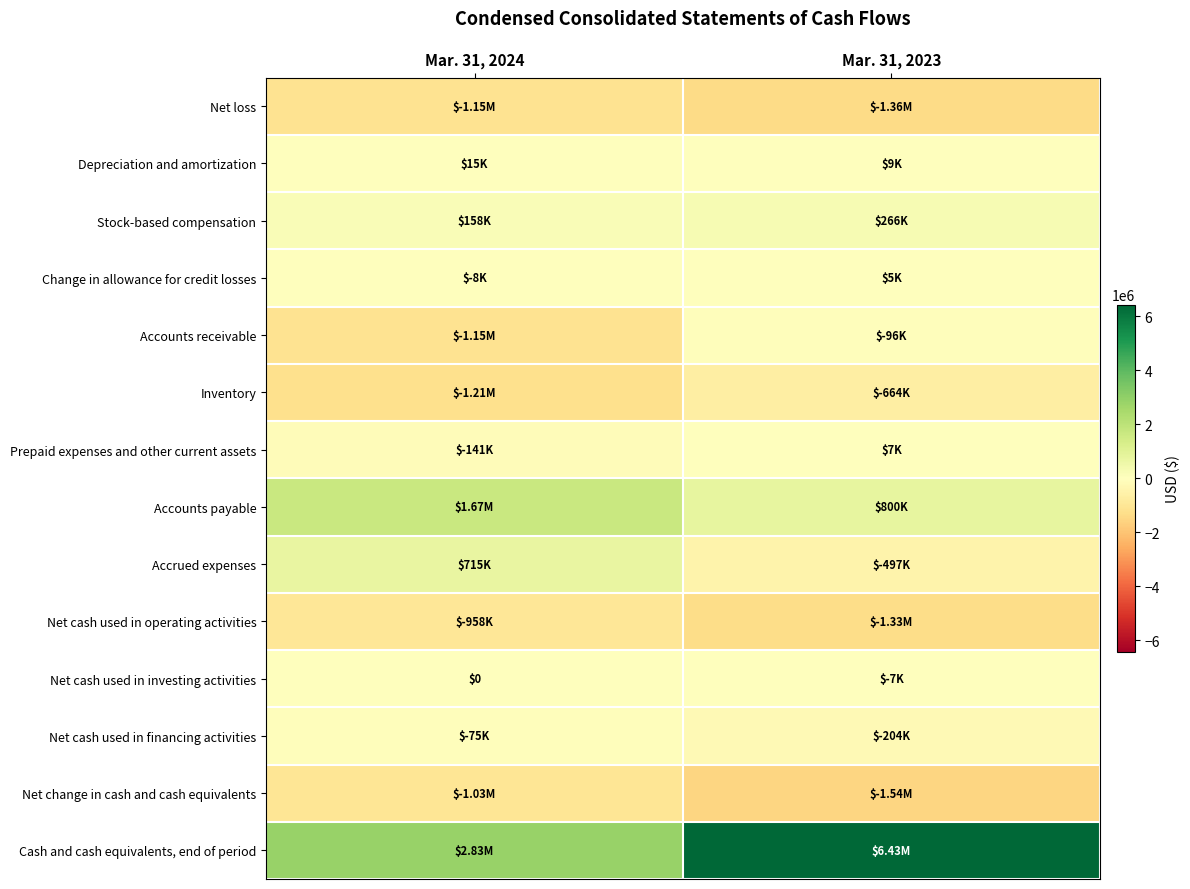

How many values in Change in allowance for credit losses are above zero?

1